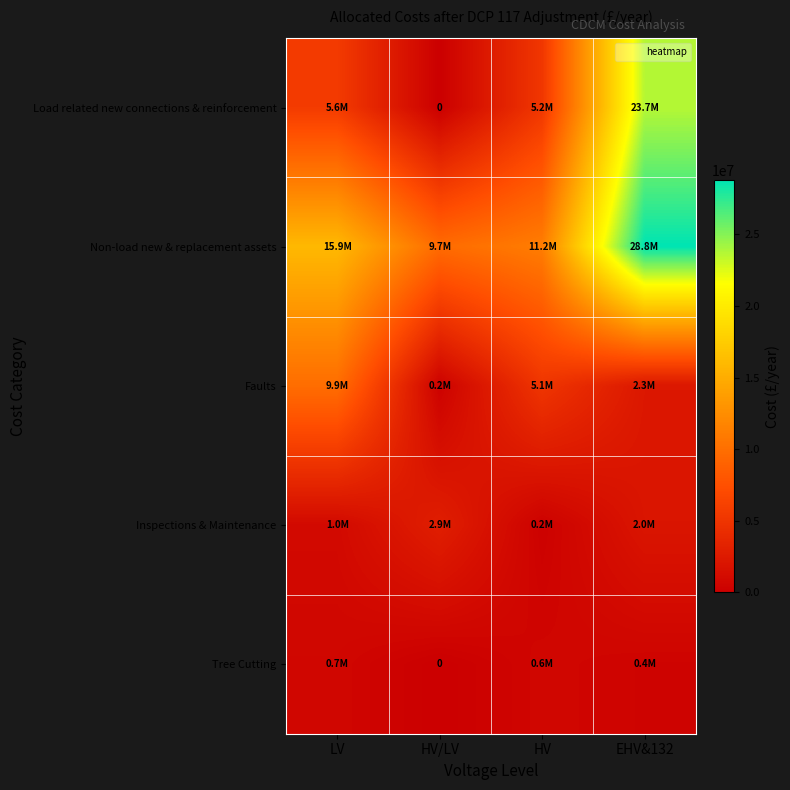

True or false: Faults has a value of 2257709.6 at EHV&132.

True